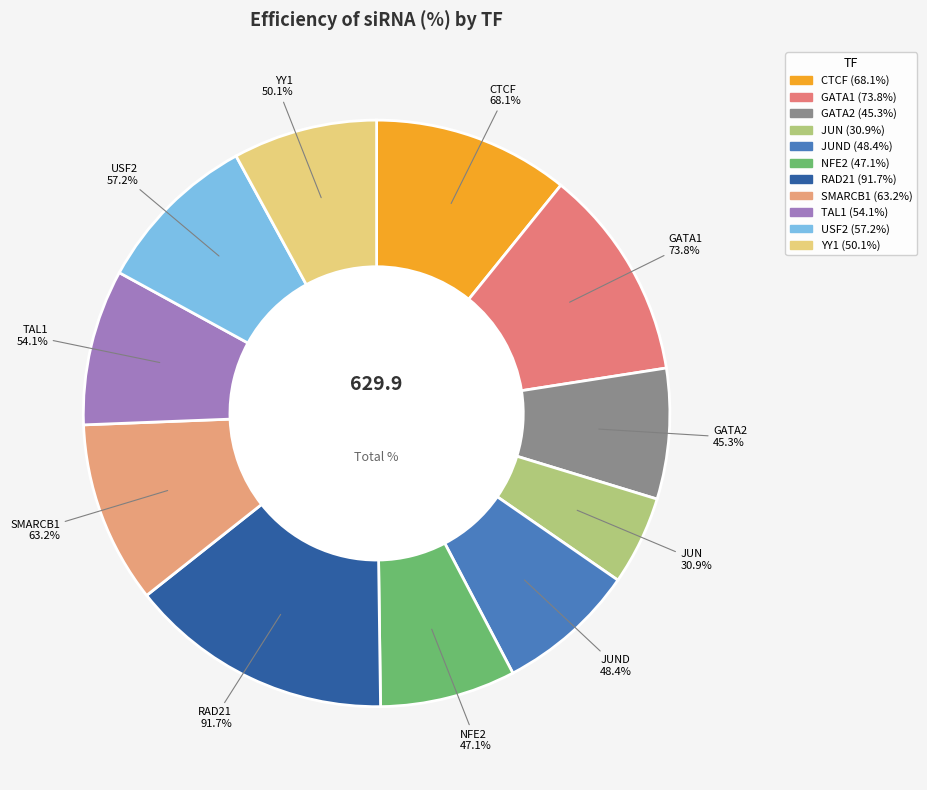

Combined, what portion of the pie is USF2 and JUN?

14.0%